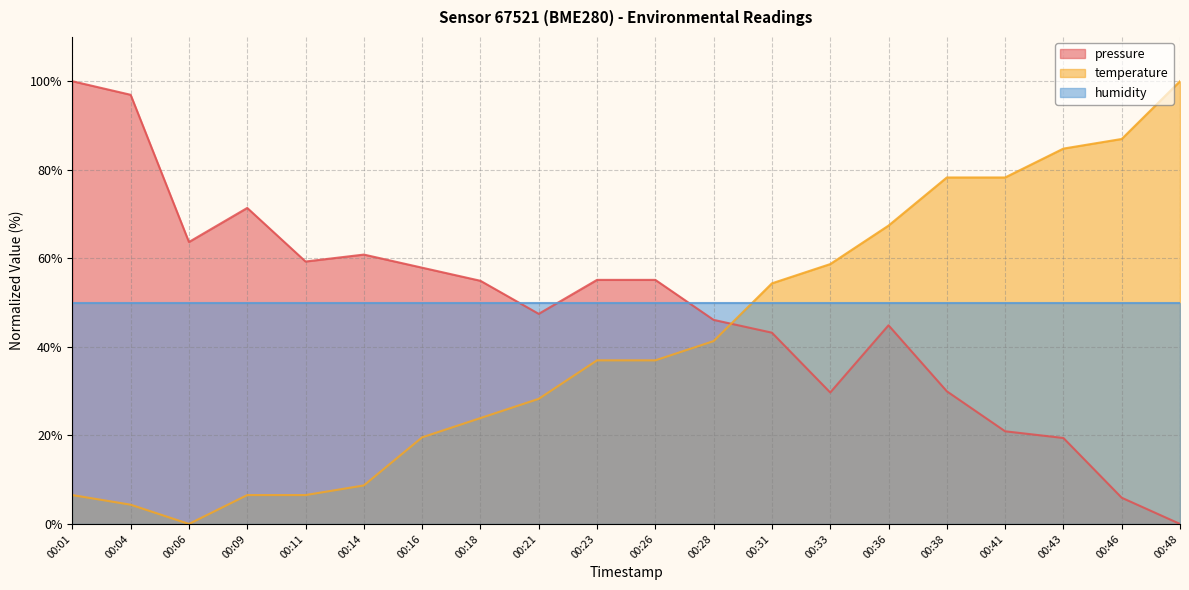

Rank the series by their average value, from highest to lowest.

humidity, pressure, temperature